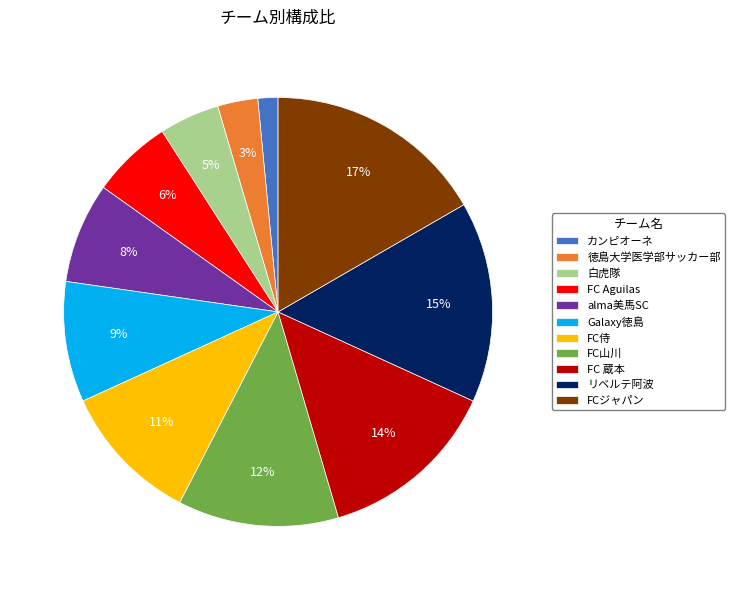

Between カンピオーネ and FC侍, which is larger?

FC侍